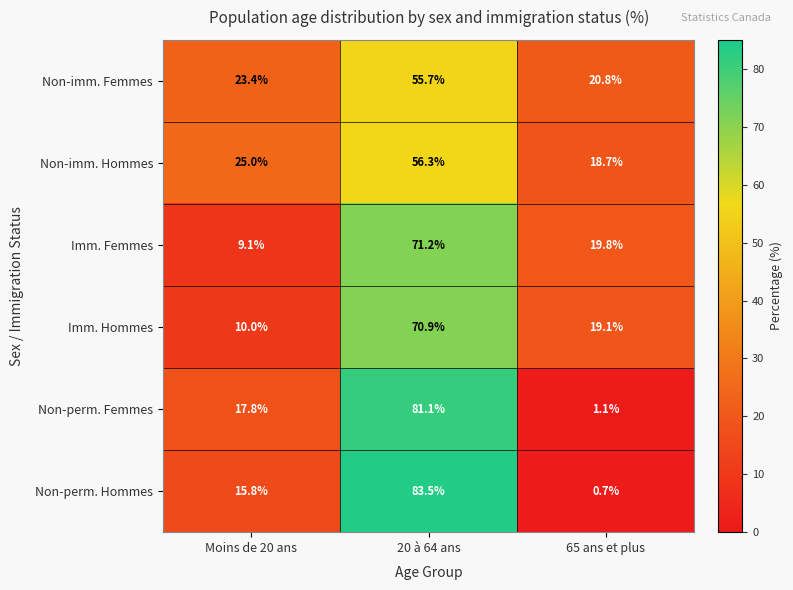

The value of Non-imm. Femmes at 20 à 64 ans is 55.7. True or false?

True